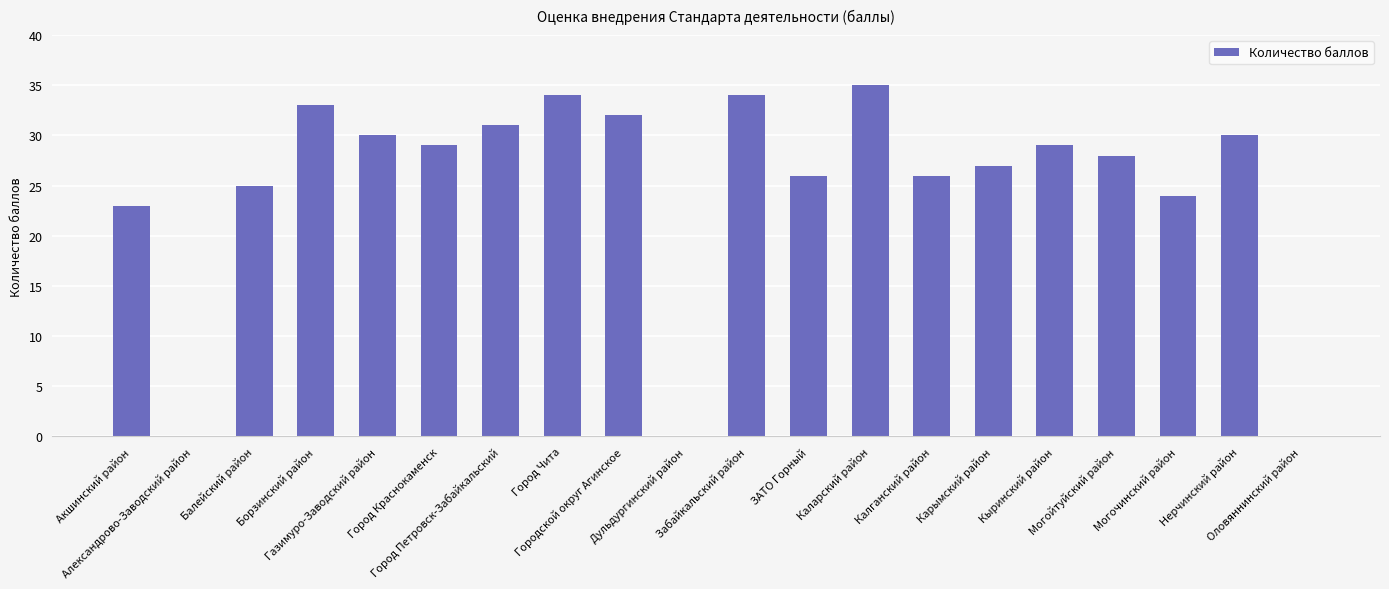

What is the ratio of the value at Город Петровск-Забайкальский to the value at Борзинский район?

0.9